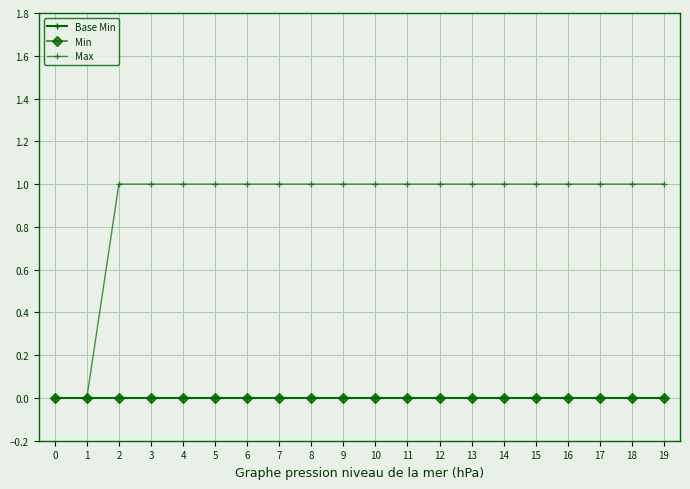

What is the difference between the second highest and second lowest values in the Max series?

1